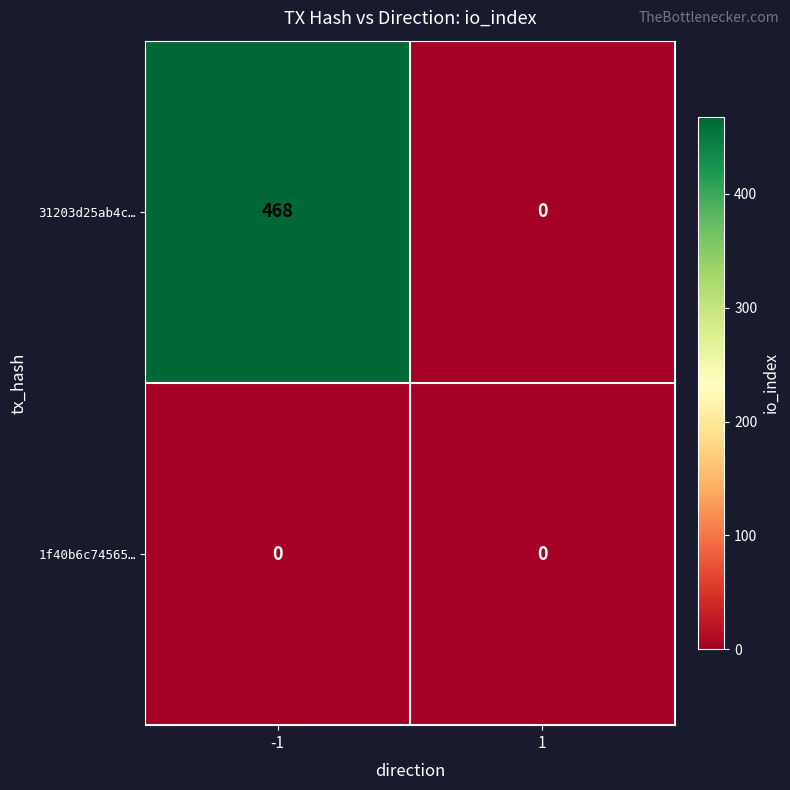

What is the spread (max minus min) of values at -1?

468